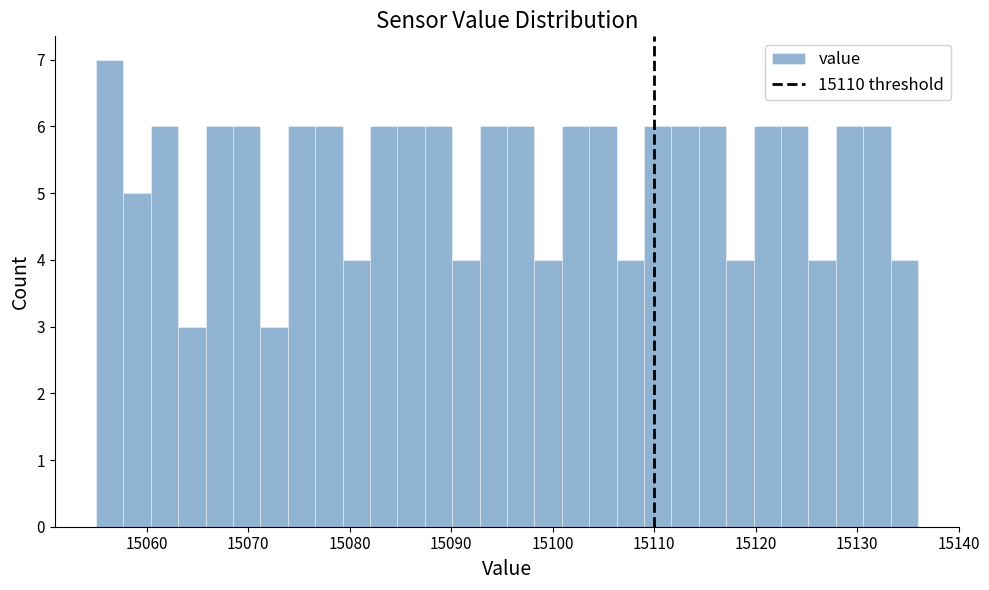

Around what value on the x-axis is the tallest bar? Give the approximate position of its centre, as read against the axis.

15056